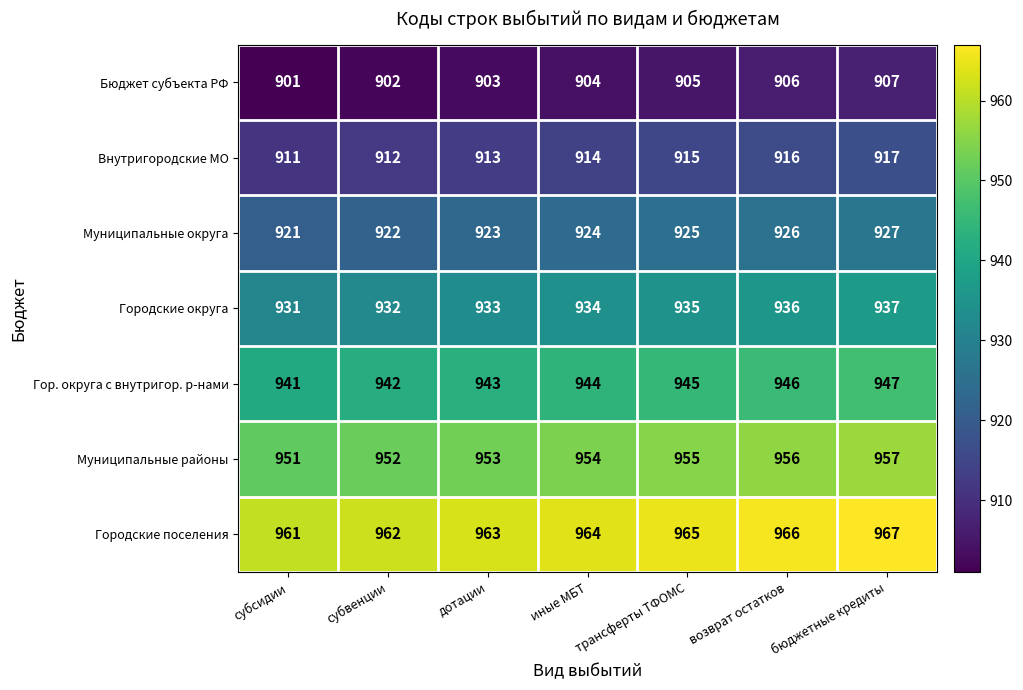

The Городские округа series shows 932 at субвенции. True or false?

True